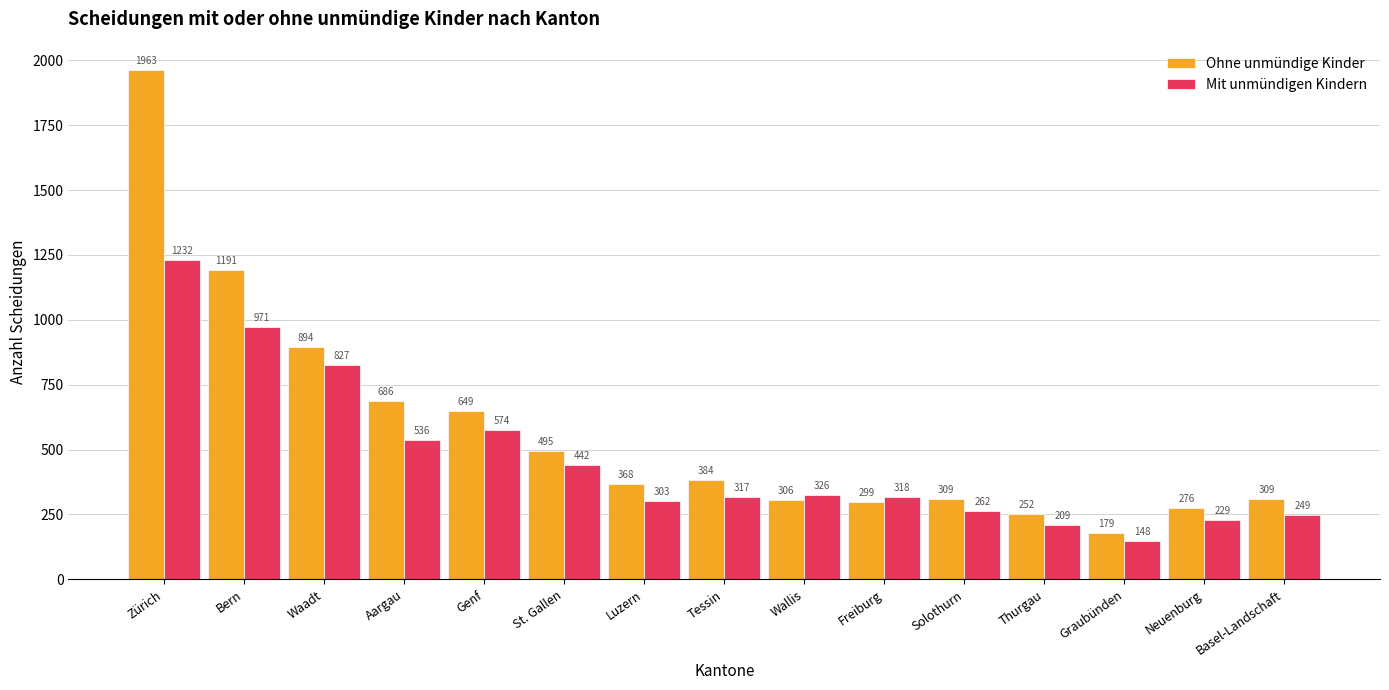

Which series has the largest total across all categories?

Ohne unmündige Kinder